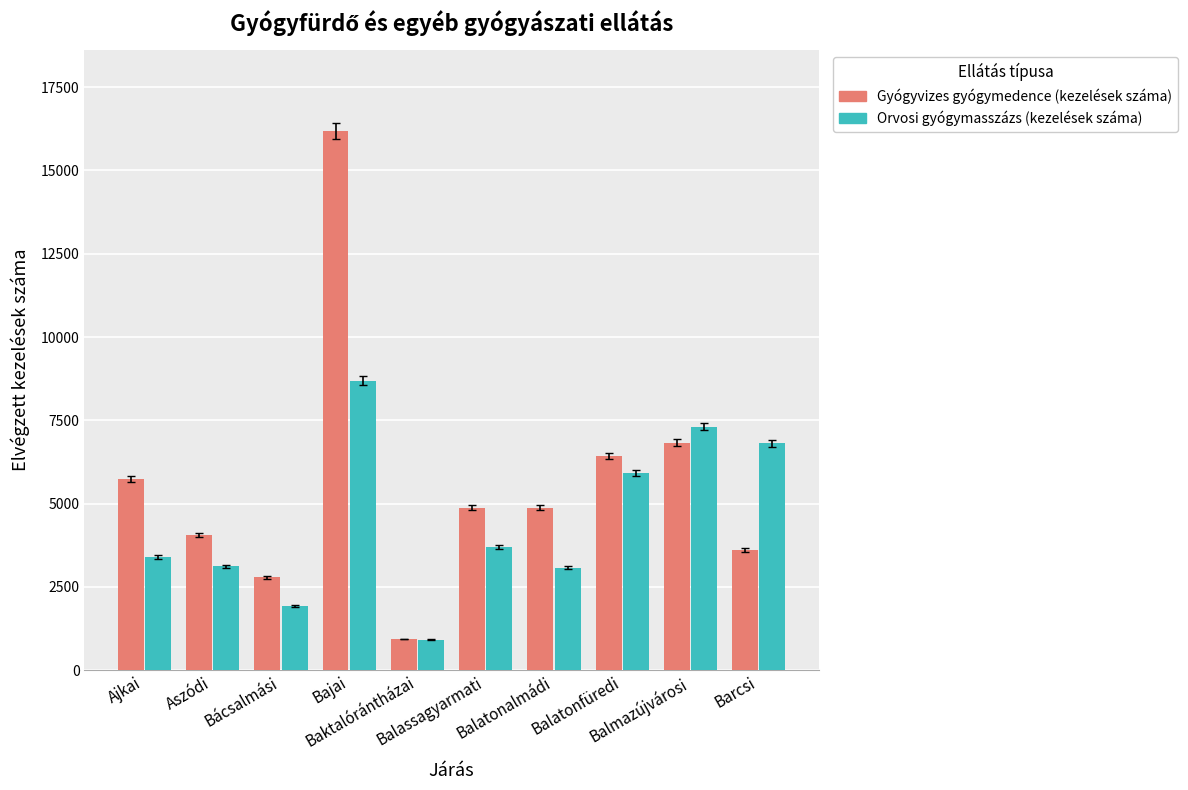

Rank the series by their average value, from lowest to highest.

Orvosi gyógymasszázs (kezelések száma), Gyógyvizes gyógymedence (kezelések száma)